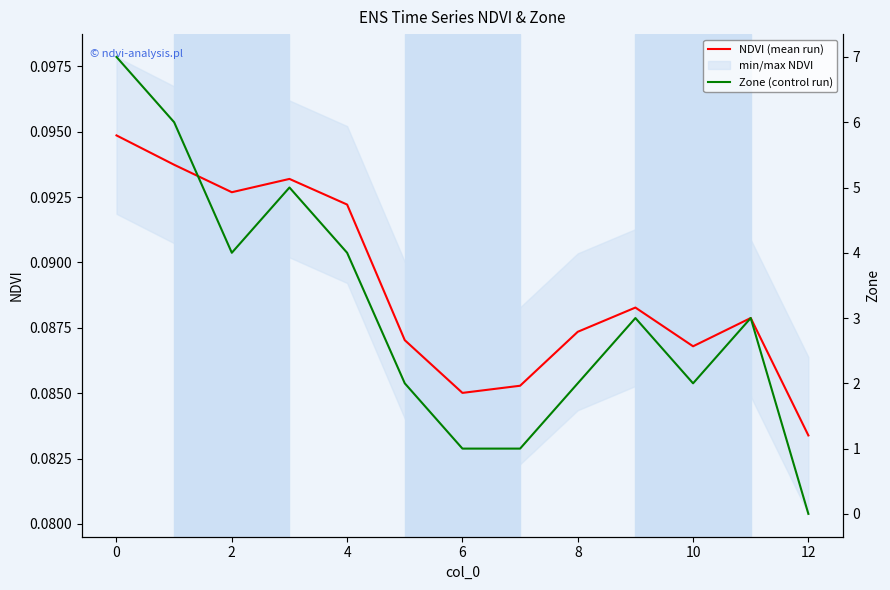

The value of NDVI (mean run) at 9 is 0.0. True or false?

False